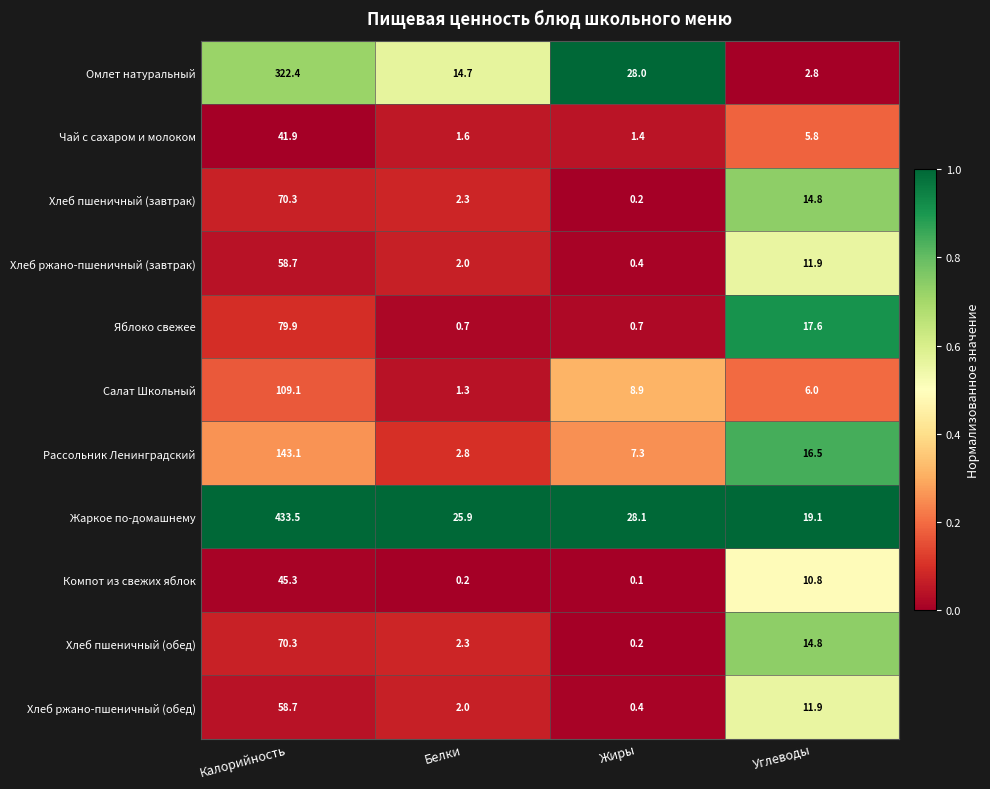

Which label corresponds to the smallest value in the chart?

Жиры